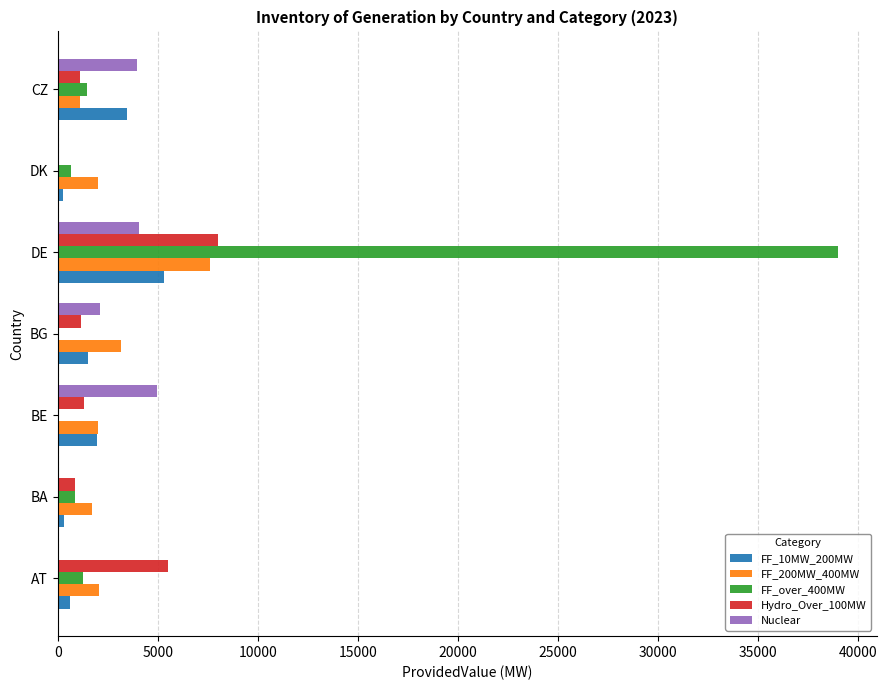

Which series has the largest total across all categories?

FF_over_400MW